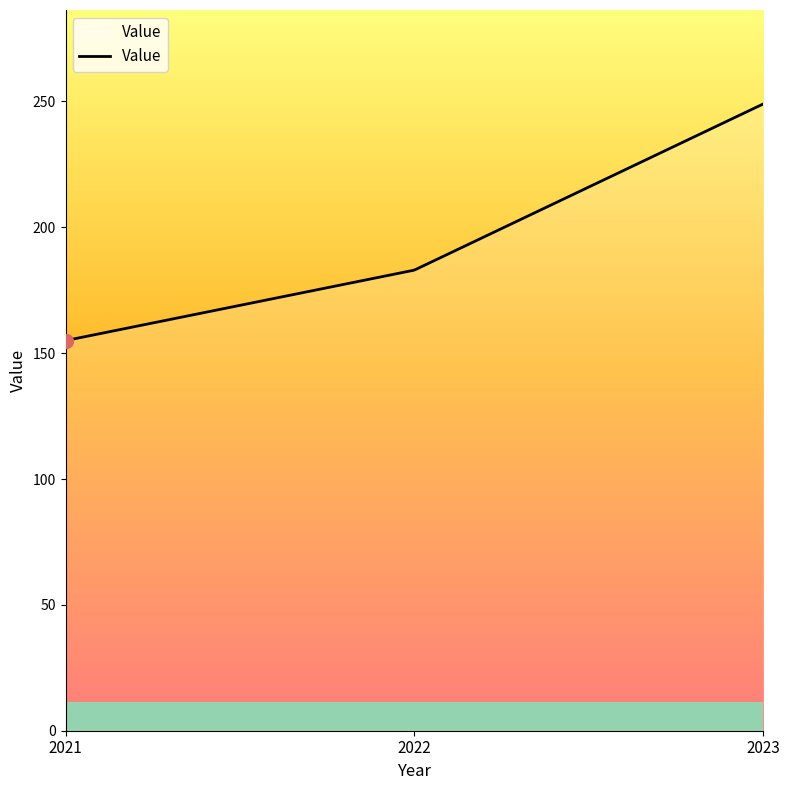

What is the greatest value displayed?

249.0